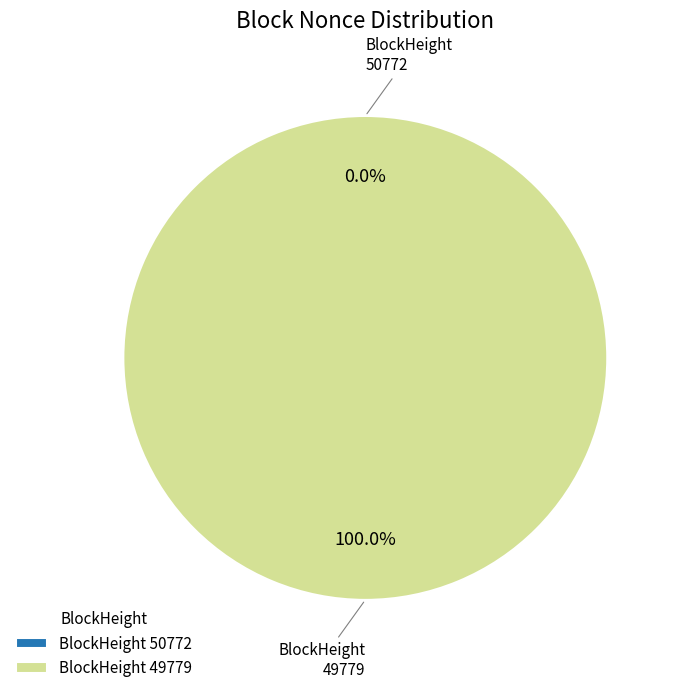

Is 49779 the majority of the pie?

Yes